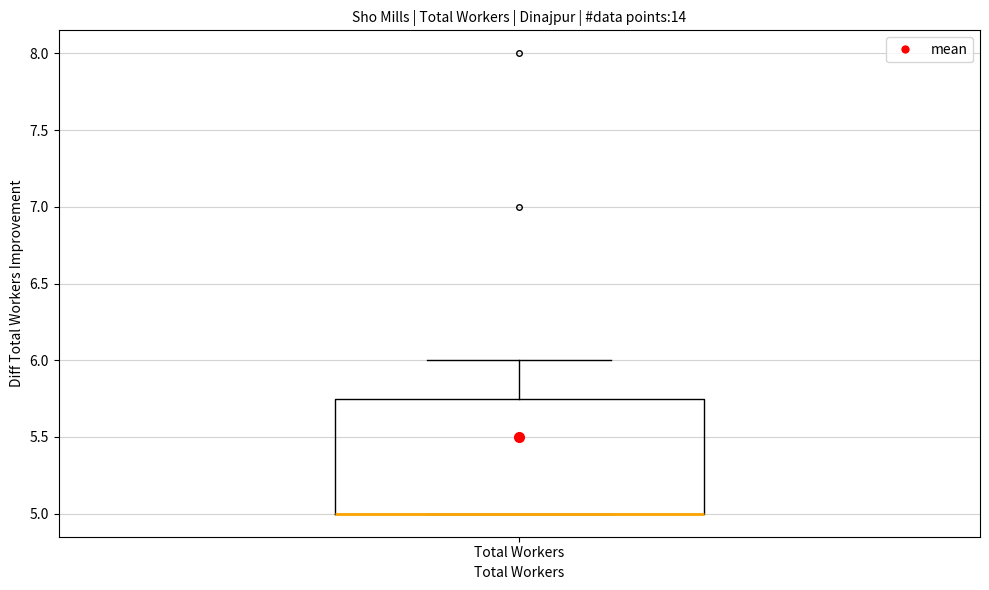

Read this box plot against the y-axis: the position of the median line, the range covered by the box, and the ends of both whiskers. The values are not printed on the chart, so give them approximately, as read against the axis.

median 5.00 (drawn on the box's lower edge), box 5.00 to 5.75, whiskers 5.00 to 6.00